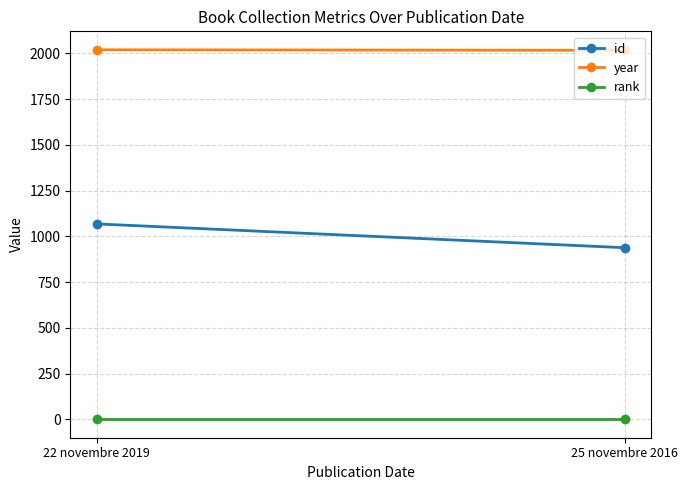

At which category does the chart reach its minimum across all series?

22 novembre 2019